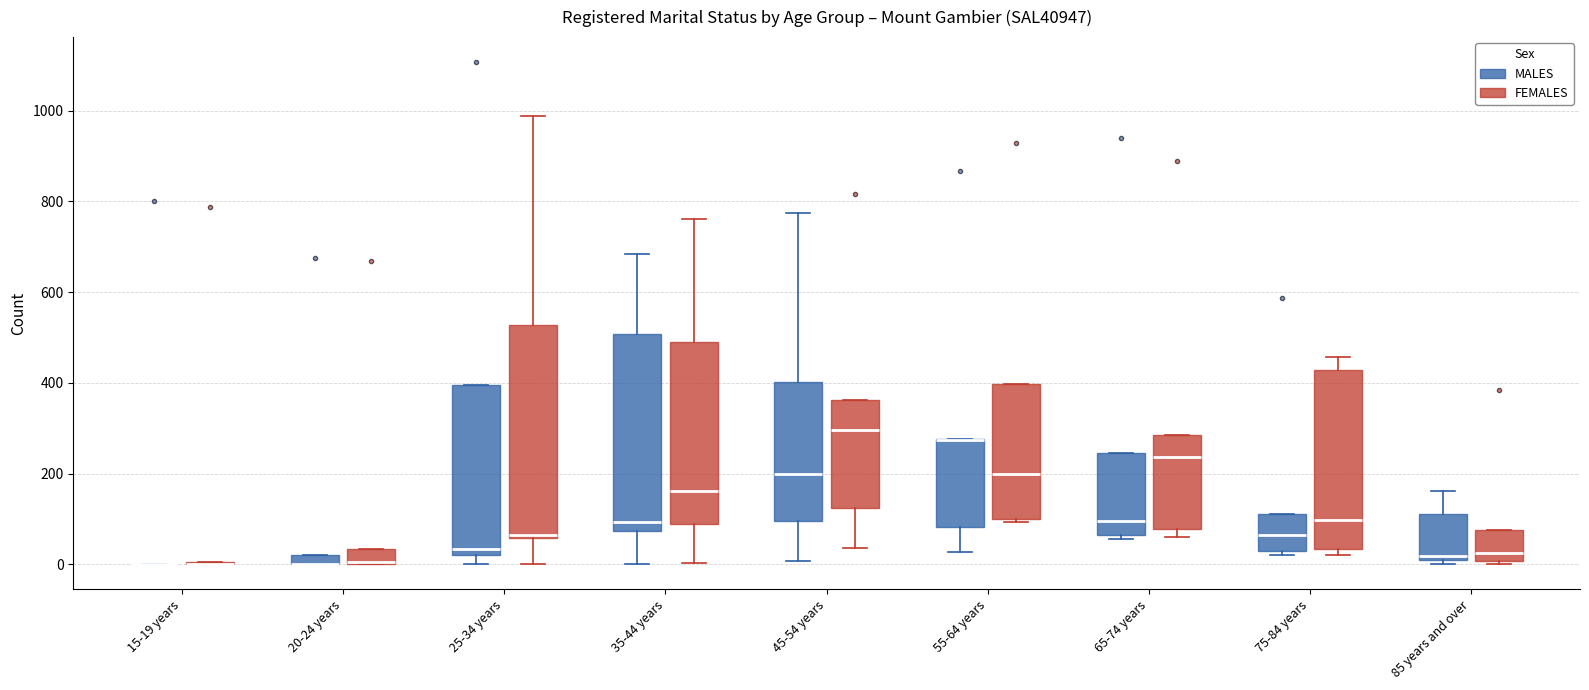

Where is the lower edge of the box for 45-54 years (MALES) on the y-axis? The values are not printed on the chart, so give them approximately, as read against the axis.

100